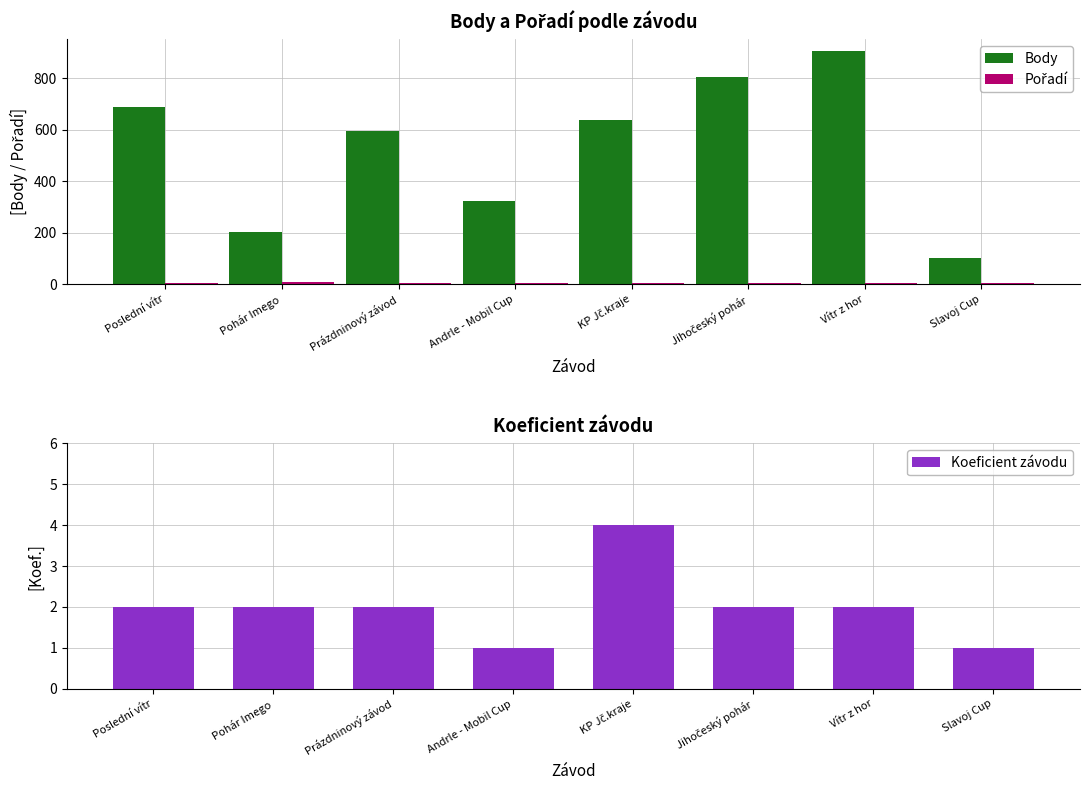

What is the total value across all series at KP Jč.kraje?

647